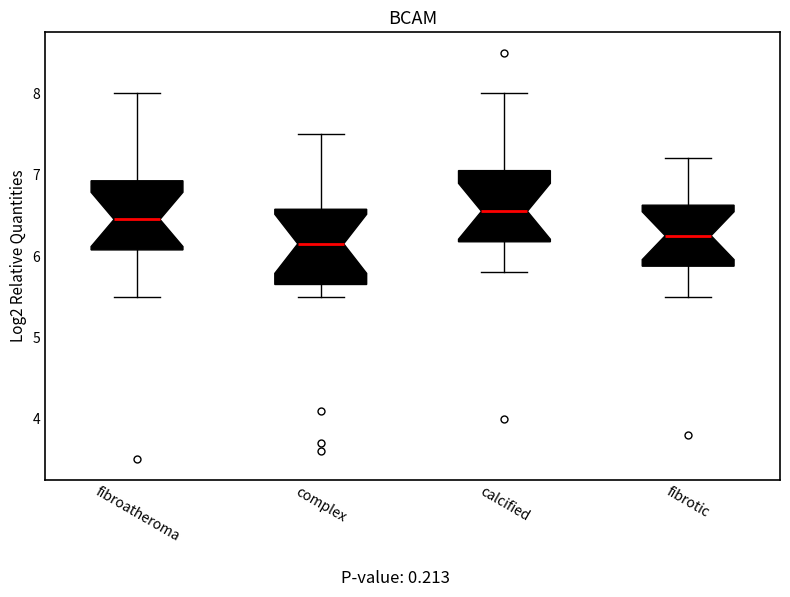

Reading left to right, read every box against the y-axis: the position of its median line, the range the box covers, and the ends of its whiskers. The values are not printed on the chart, so give them approximately, as read against the axis.

fibroatheroma: median 6.5, box 6.1 to 6.9, whiskers 5.5 to 8.0
complex: median 6.2, box 5.7 to 6.6, whiskers 5.5 to 7.5
calcified: median 6.6, box 6.2 to 7.1, whiskers 5.8 to 8.0
fibrotic: median 6.3, box 5.9 to 6.6, whiskers 5.5 to 7.2